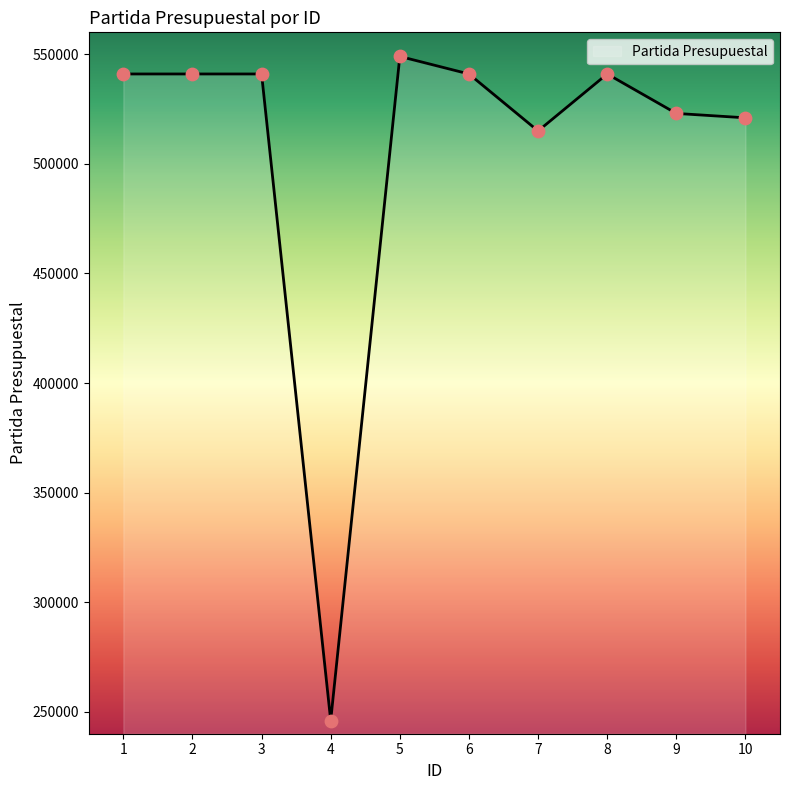

What is the ratio of the value at 5 to the value at 1?

1.0